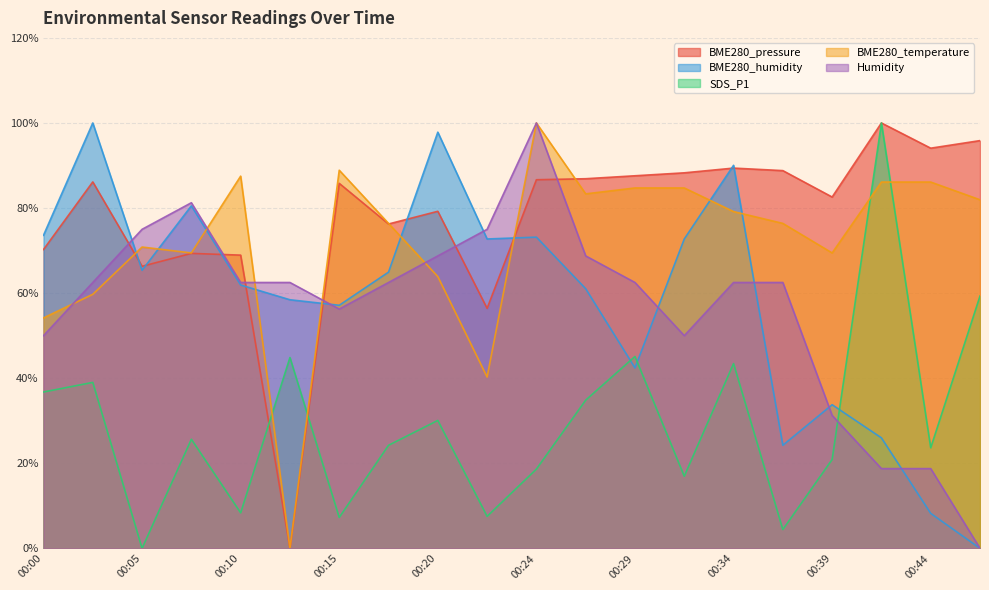

Which label corresponds to the largest value in the chart?

00:42